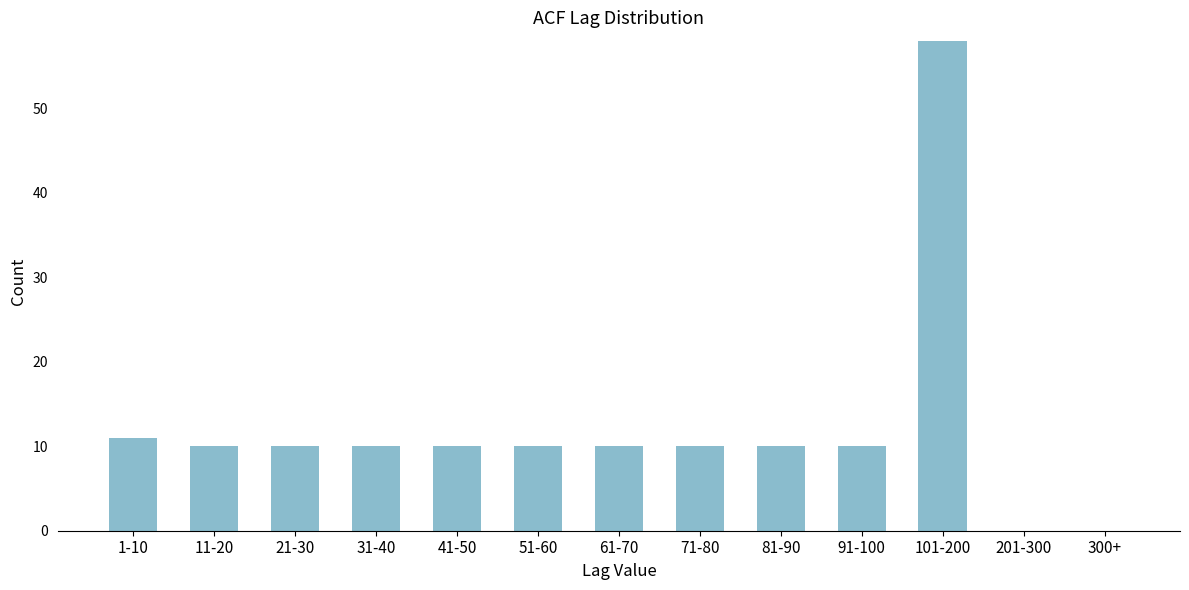

Reading left to right, extract all data points from this chart.

1-10=11	11-20=10	21-30=10	31-40=10	41-50=10	51-60=10	61-70=10	71-80=10	81-90=10	91-100=10	101-200=58	201-300=0	300+=0